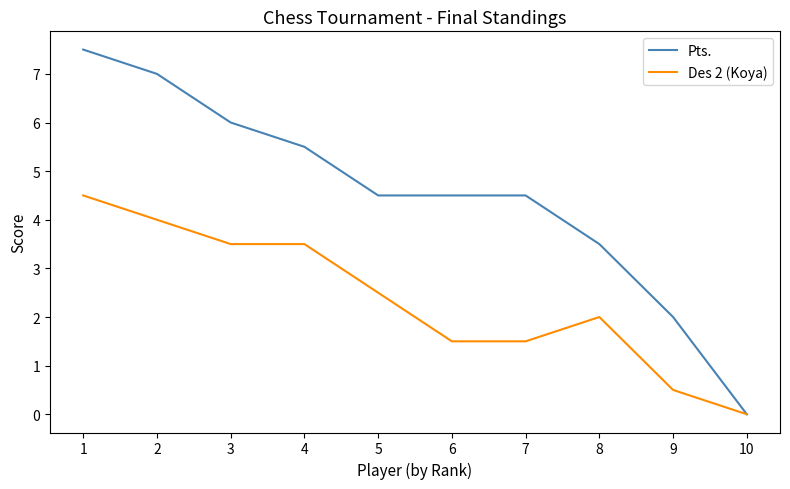

Reading left to right, transcribe all the data shown in this chart.

Pts.: 1=7.5	2=7.0	3=6.0	4=5.5	5=4.5	6=4.5	7=4.5	8=3.5	9=2.0	10=0.0
Des 2 (Koya): 1=4.5	2=4.0	3=3.5	4=3.5	5=2.5	6=1.5	7=1.5	8=2.0	9=0.5	10=0.0